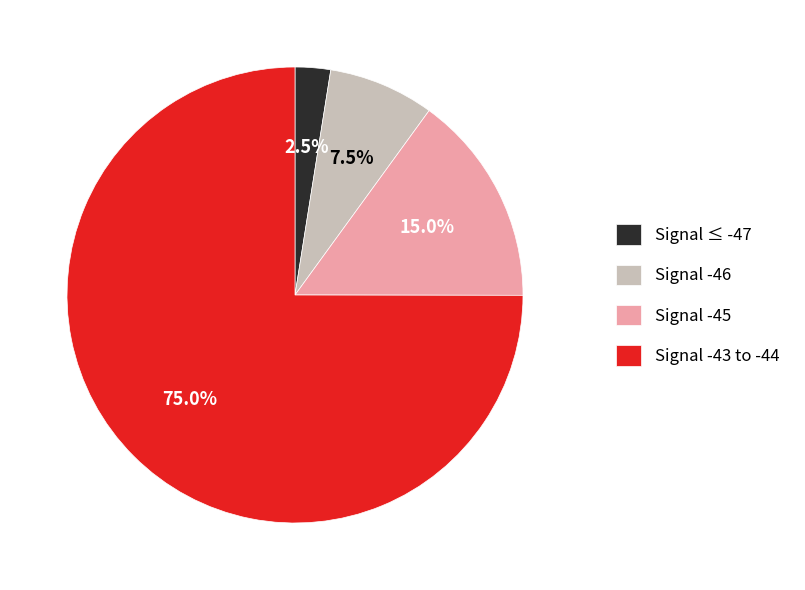

Which slice is the smallest?

Signal ≤ -47